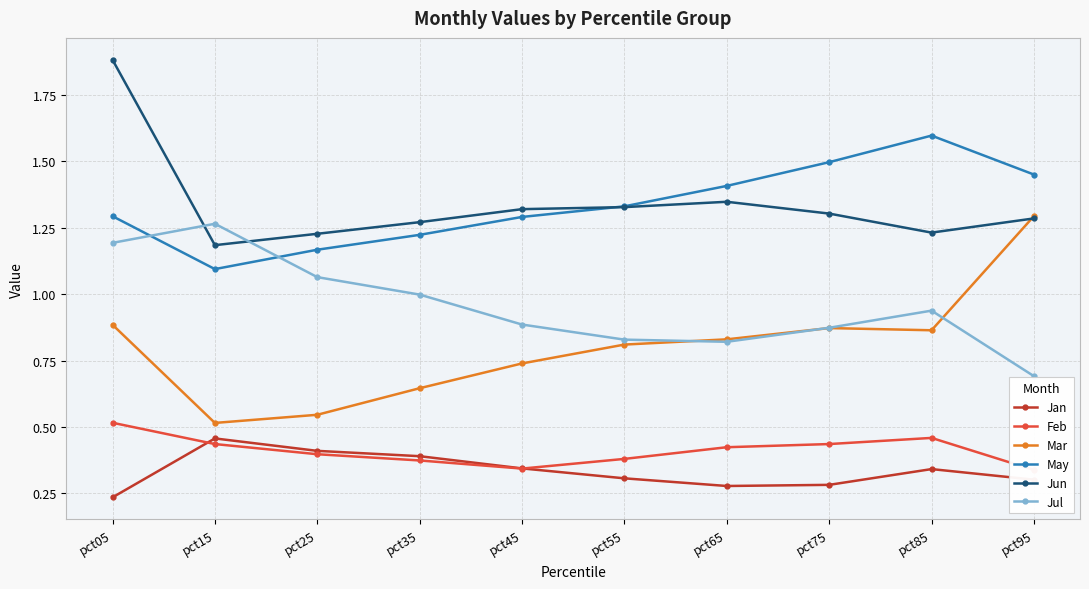

Which series changed the most between pct35 and pct55?

Jul